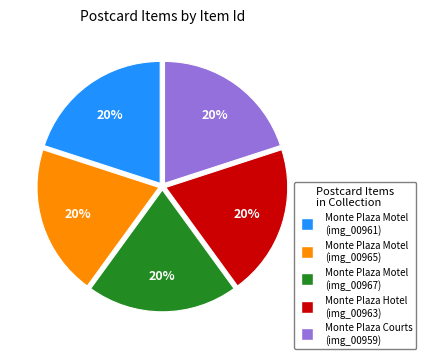

To the nearest percent, what percentage of the pie is Monte Plaza Motel (img_00967)?

20%